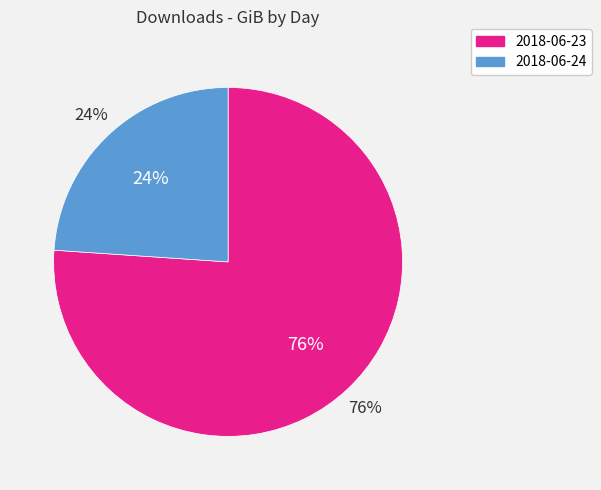

What is the ratio of the value at 2018-06-24 to the value at 2018-06-23?

0.3